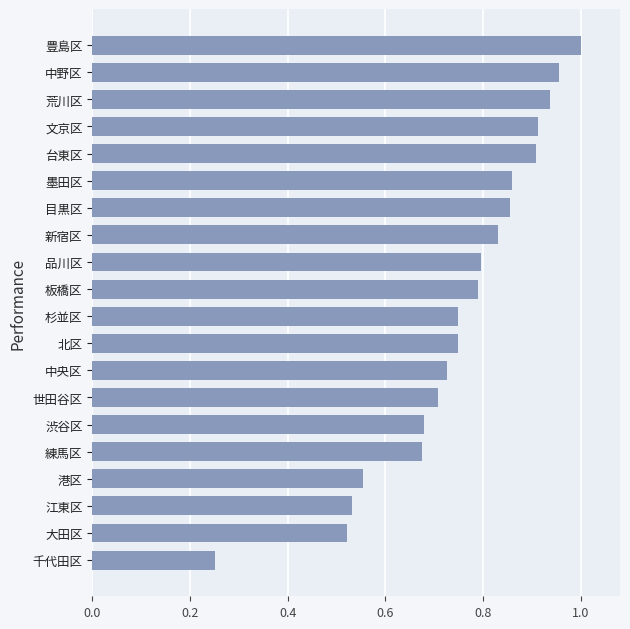

The value at 豊島区 is 1.0. True or false?

True